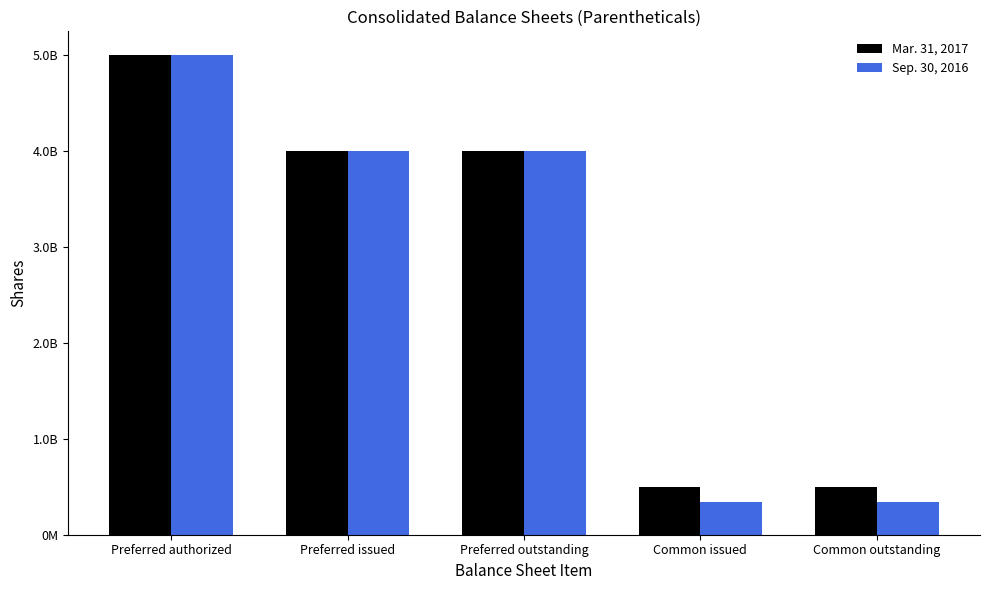

What is the label of the 5th bar from the right?

Preferred authorized